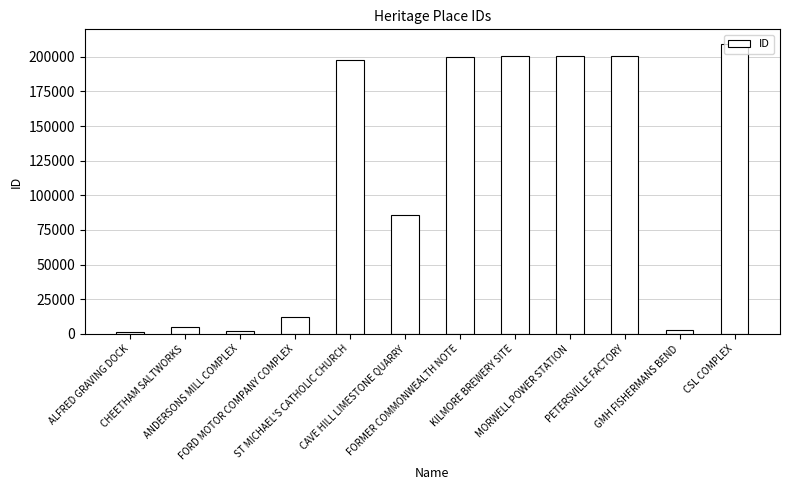

The value at FORD MOTOR COMPANY COMPLEX is 19382. True or false?

False